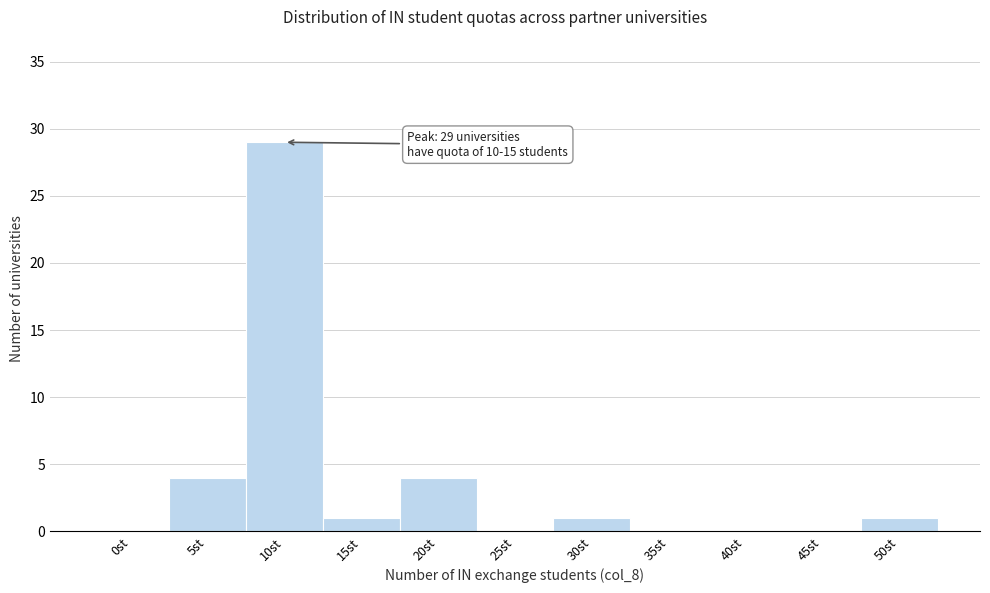

Reading left to right, what are all the values shown in this chart?

0st=0	5st=4	10st=29	15st=1	20st=4	25st=0	30st=1	35st=0	40st=0	45st=0	50st=1